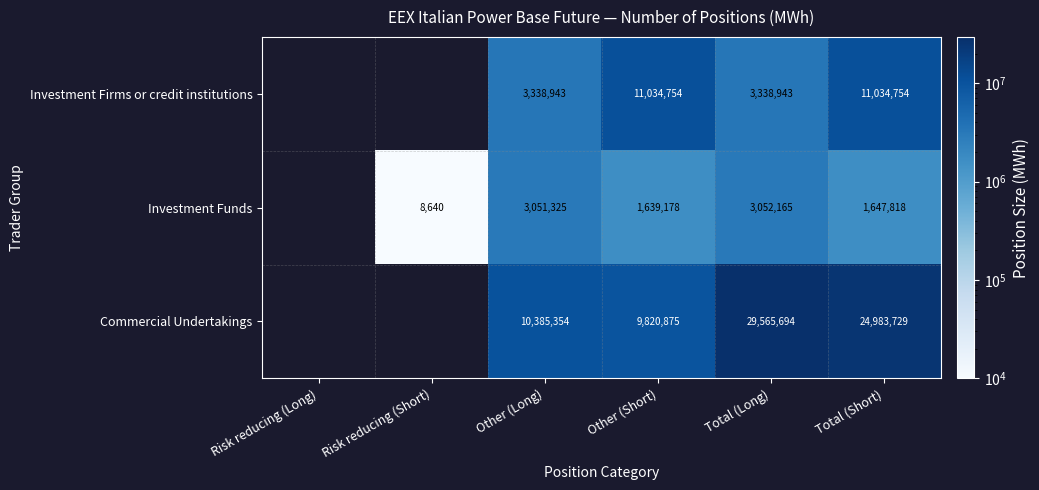

Which has a higher value, Total (Short) or Other (Long)?

Total (Short)